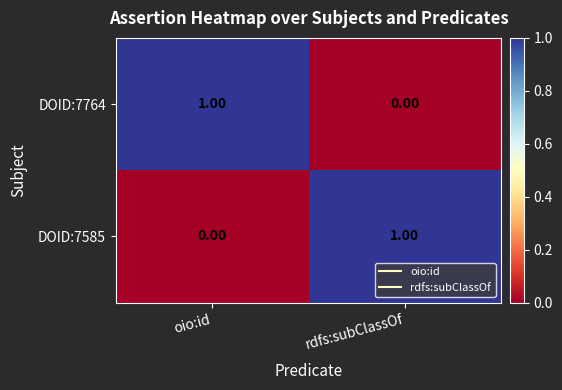

At how many categories does at least one series exceed 0?

2